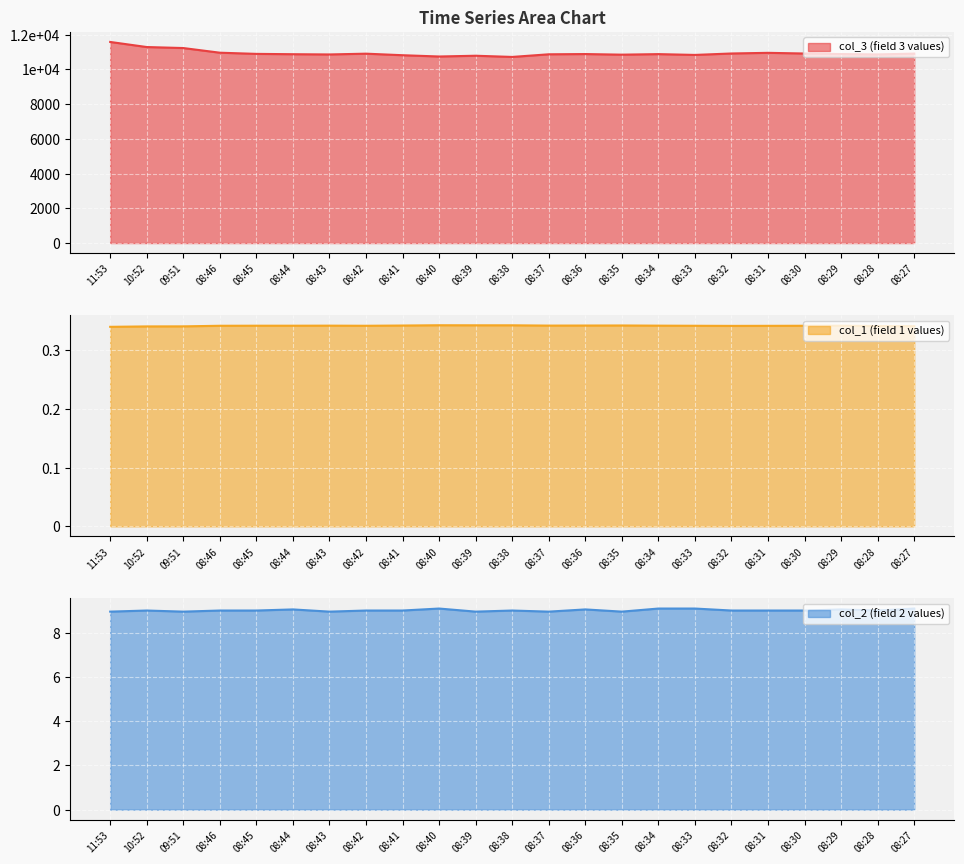

True or false: col_3 has more than 2 points higher than both neighbors.

True